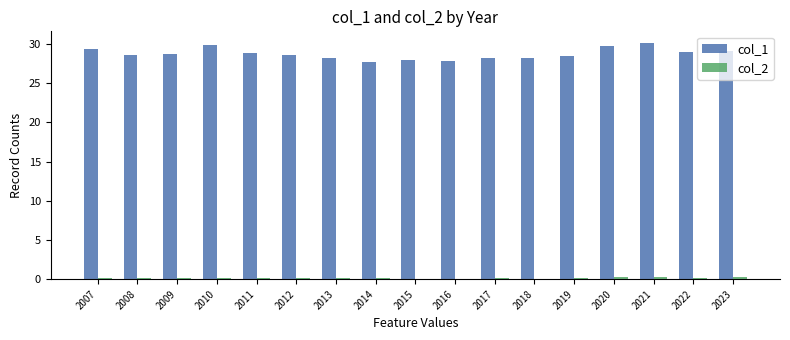

Which series has the largest total across all categories?

col_1